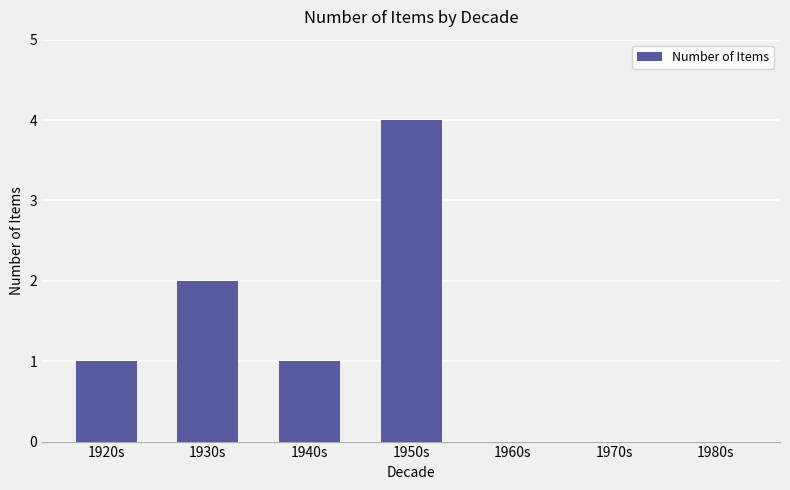

What is the difference between the values at 1930s and 1970s?

2